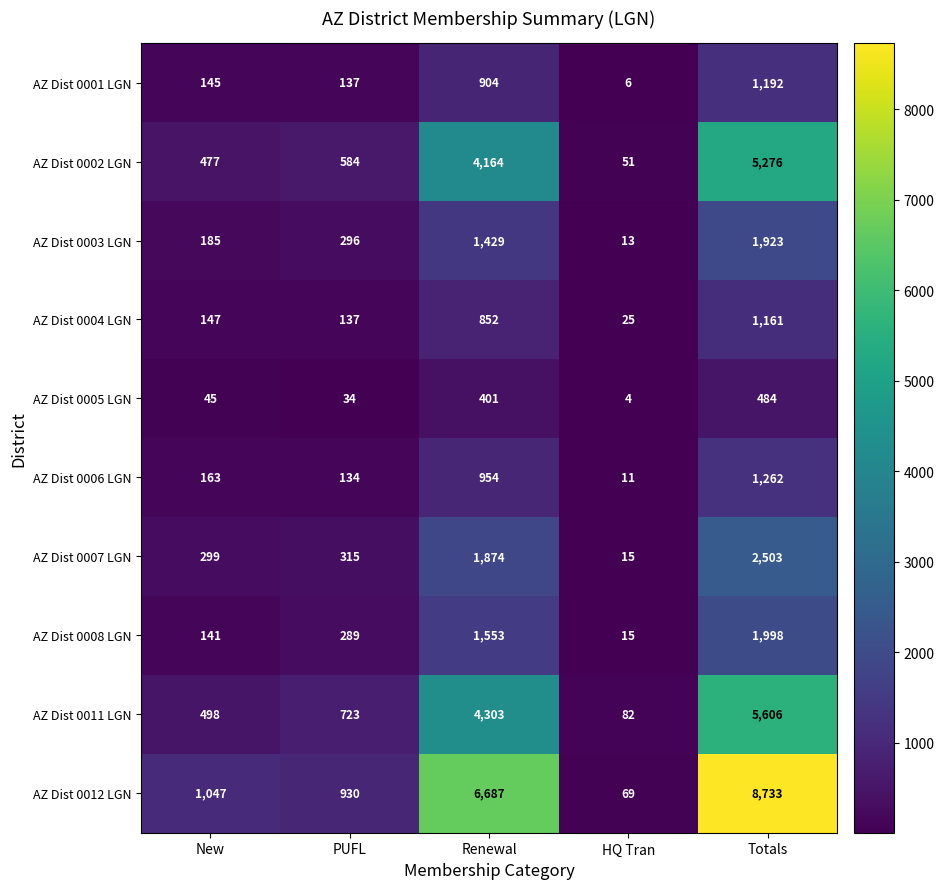

Rank the series at Renewal from highest to lowest value.

AZ Dist 0012 LGN, AZ Dist 0011 LGN, AZ Dist 0002 LGN, AZ Dist 0007 LGN, AZ Dist 0008 LGN, AZ Dist 0003 LGN, AZ Dist 0006 LGN, AZ Dist 0001 LGN, AZ Dist 0004 LGN, AZ Dist 0005 LGN